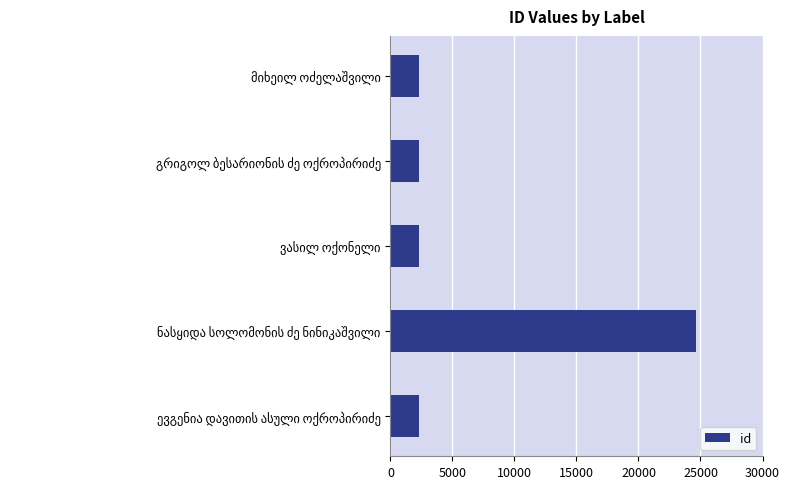

What is the sum of all values?

33700